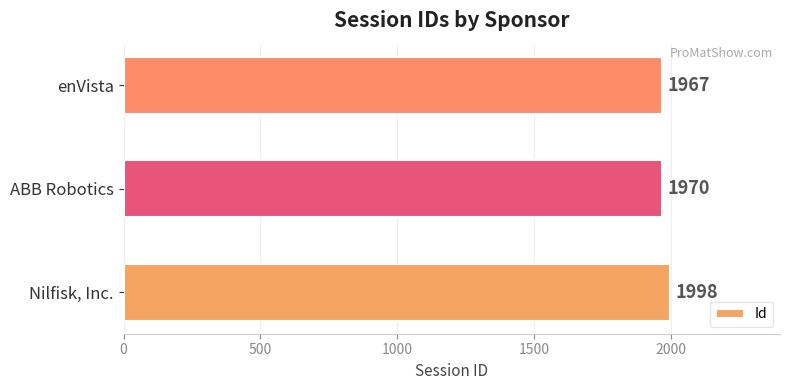

What is the ratio of the value at Nilfisk, Inc. to the value at enVista?

1.0